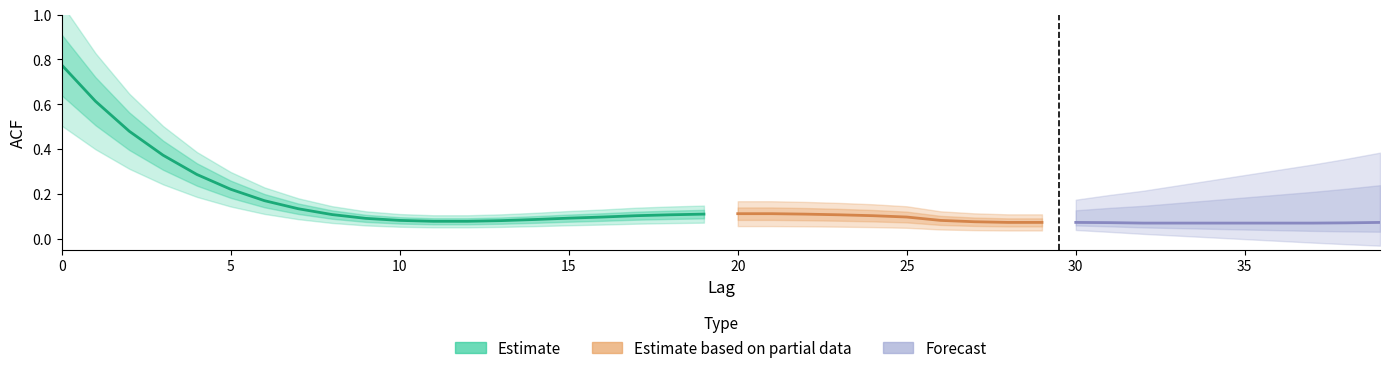

Does the chart have visible grid lines?

No